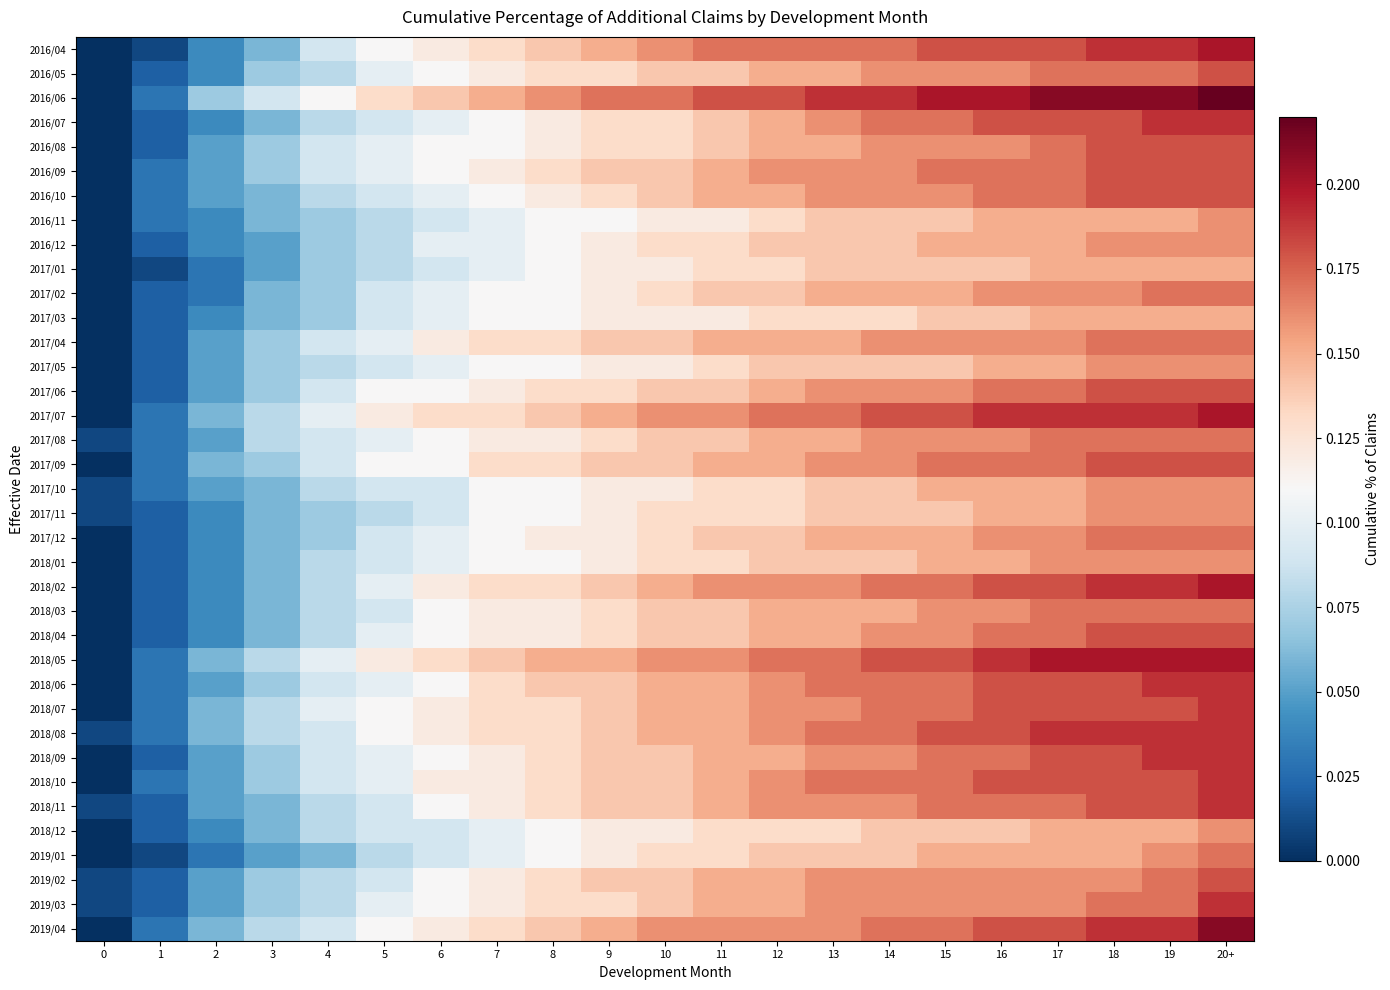

Reading left to right, extract all data points from this chart.

2016/04: 0=0.0	1=0.0	2=0.0	3=0.1	4=0.1	5=0.1	6=0.1	7=0.1	8=0.1	9=0.1	10=0.2	11=0.2	12=0.2	13=0.2	14=0.2	15=0.2	16=0.2	17=0.2	18=0.2	19=0.2	20+=0.2
2016/05: 0=0.0	1=0.0	2=0.0	3=0.1	4=0.1	5=0.1	6=0.1	7=0.1	8=0.1	9=0.1	10=0.1	11=0.1	12=0.1	13=0.1	14=0.2	15=0.2	16=0.2	17=0.2	18=0.2	19=0.2	20+=0.2
2016/06: 0=0.0	1=0.0	2=0.1	3=0.1	4=0.1	5=0.1	6=0.1	7=0.1	8=0.2	9=0.2	10=0.2	11=0.2	12=0.2	13=0.2	14=0.2	15=0.2	16=0.2	17=0.2	18=0.2	19=0.2	20+=0.2
2016/07: 0=0.0	1=0.0	2=0.0	3=0.1	4=0.1	5=0.1	6=0.1	7=0.1	8=0.1	9=0.1	10=0.1	11=0.1	12=0.1	13=0.2	14=0.2	15=0.2	16=0.2	17=0.2	18=0.2	19=0.2	20+=0.2
2016/08: 0=0.0	1=0.0	2=0.1	3=0.1	4=0.1	5=0.1	6=0.1	7=0.1	8=0.1	9=0.1	10=0.1	11=0.1	12=0.1	13=0.1	14=0.2	15=0.2	16=0.2	17=0.2	18=0.2	19=0.2	20+=0.2
2016/09: 0=0.0	1=0.0	2=0.1	3=0.1	4=0.1	5=0.1	6=0.1	7=0.1	8=0.1	9=0.1	10=0.1	11=0.1	12=0.2	13=0.2	14=0.2	15=0.2	16=0.2	17=0.2	18=0.2	19=0.2	20+=0.2
2016/10: 0=0.0	1=0.0	2=0.1	3=0.1	4=0.1	5=0.1	6=0.1	7=0.1	8=0.1	9=0.1	10=0.1	11=0.1	12=0.1	13=0.2	14=0.2	15=0.2	16=0.2	17=0.2	18=0.2	19=0.2	20+=0.2
2016/11: 0=0.0	1=0.0	2=0.0	3=0.1	4=0.1	5=0.1	6=0.1	7=0.1	8=0.1	9=0.1	10=0.1	11=0.1	12=0.1	13=0.1	14=0.1	15=0.1	16=0.1	17=0.1	18=0.1	19=0.1	20+=0.2
2016/12: 0=0.0	1=0.0	2=0.0	3=0.1	4=0.1	5=0.1	6=0.1	7=0.1	8=0.1	9=0.1	10=0.1	11=0.1	12=0.1	13=0.1	14=0.1	15=0.1	16=0.1	17=0.1	18=0.2	19=0.2	20+=0.2
2017/01: 0=0.0	1=0.0	2=0.0	3=0.1	4=0.1	5=0.1	6=0.1	7=0.1	8=0.1	9=0.1	10=0.1	11=0.1	12=0.1	13=0.1	14=0.1	15=0.1	16=0.1	17=0.1	18=0.1	19=0.1	20+=0.1
2017/02: 0=0.0	1=0.0	2=0.0	3=0.1	4=0.1	5=0.1	6=0.1	7=0.1	8=0.1	9=0.1	10=0.1	11=0.1	12=0.1	13=0.1	14=0.1	15=0.1	16=0.2	17=0.2	18=0.2	19=0.2	20+=0.2
2017/03: 0=0.0	1=0.0	2=0.0	3=0.1	4=0.1	5=0.1	6=0.1	7=0.1	8=0.1	9=0.1	10=0.1	11=0.1	12=0.1	13=0.1	14=0.1	15=0.1	16=0.1	17=0.1	18=0.1	19=0.1	20+=0.1
2017/04: 0=0.0	1=0.0	2=0.1	3=0.1	4=0.1	5=0.1	6=0.1	7=0.1	8=0.1	9=0.1	10=0.1	11=0.1	12=0.1	13=0.1	14=0.2	15=0.2	16=0.2	17=0.2	18=0.2	19=0.2	20+=0.2
2017/05: 0=0.0	1=0.0	2=0.1	3=0.1	4=0.1	5=0.1	6=0.1	7=0.1	8=0.1	9=0.1	10=0.1	11=0.1	12=0.1	13=0.1	14=0.1	15=0.1	16=0.1	17=0.1	18=0.2	19=0.2	20+=0.2
2017/06: 0=0.0	1=0.0	2=0.1	3=0.1	4=0.1	5=0.1	6=0.1	7=0.1	8=0.1	9=0.1	10=0.1	11=0.1	12=0.1	13=0.2	14=0.2	15=0.2	16=0.2	17=0.2	18=0.2	19=0.2	20+=0.2
2017/07: 0=0.0	1=0.0	2=0.1	3=0.1	4=0.1	5=0.1	6=0.1	7=0.1	8=0.1	9=0.1	10=0.2	11=0.2	12=0.2	13=0.2	14=0.2	15=0.2	16=0.2	17=0.2	18=0.2	19=0.2	20+=0.2
2017/08: 0=0.0	1=0.0	2=0.1	3=0.1	4=0.1	5=0.1	6=0.1	7=0.1	8=0.1	9=0.1	10=0.1	11=0.1	12=0.1	13=0.1	14=0.2	15=0.2	16=0.2	17=0.2	18=0.2	19=0.2	20+=0.2
2017/09: 0=0.0	1=0.0	2=0.1	3=0.1	4=0.1	5=0.1	6=0.1	7=0.1	8=0.1	9=0.1	10=0.1	11=0.1	12=0.1	13=0.2	14=0.2	15=0.2	16=0.2	17=0.2	18=0.2	19=0.2	20+=0.2
2017/10: 0=0.0	1=0.0	2=0.1	3=0.1	4=0.1	5=0.1	6=0.1	7=0.1	8=0.1	9=0.1	10=0.1	11=0.1	12=0.1	13=0.1	14=0.1	15=0.1	16=0.1	17=0.1	18=0.2	19=0.2	20+=0.2
2017/11: 0=0.0	1=0.0	2=0.0	3=0.1	4=0.1	5=0.1	6=0.1	7=0.1	8=0.1	9=0.1	10=0.1	11=0.1	12=0.1	13=0.1	14=0.1	15=0.1	16=0.1	17=0.1	18=0.2	19=0.2	20+=0.2
2017/12: 0=0.0	1=0.0	2=0.0	3=0.1	4=0.1	5=0.1	6=0.1	7=0.1	8=0.1	9=0.1	10=0.1	11=0.1	12=0.1	13=0.1	14=0.1	15=0.1	16=0.2	17=0.2	18=0.2	19=0.2	20+=0.2
2018/01: 0=0.0	1=0.0	2=0.0	3=0.1	4=0.1	5=0.1	6=0.1	7=0.1	8=0.1	9=0.1	10=0.1	11=0.1	12=0.1	13=0.1	14=0.1	15=0.1	16=0.1	17=0.2	18=0.2	19=0.2	20+=0.2
2018/02: 0=0.0	1=0.0	2=0.0	3=0.1	4=0.1	5=0.1	6=0.1	7=0.1	8=0.1	9=0.1	10=0.1	11=0.2	12=0.2	13=0.2	14=0.2	15=0.2	16=0.2	17=0.2	18=0.2	19=0.2	20+=0.2
2018/03: 0=0.0	1=0.0	2=0.0	3=0.1	4=0.1	5=0.1	6=0.1	7=0.1	8=0.1	9=0.1	10=0.1	11=0.1	12=0.1	13=0.1	14=0.1	15=0.2	16=0.2	17=0.2	18=0.2	19=0.2	20+=0.2
2018/04: 0=0.0	1=0.0	2=0.0	3=0.1	4=0.1	5=0.1	6=0.1	7=0.1	8=0.1	9=0.1	10=0.1	11=0.1	12=0.1	13=0.1	14=0.2	15=0.2	16=0.2	17=0.2	18=0.2	19=0.2	20+=0.2
2018/05: 0=0.0	1=0.0	2=0.1	3=0.1	4=0.1	5=0.1	6=0.1	7=0.1	8=0.1	9=0.1	10=0.2	11=0.2	12=0.2	13=0.2	14=0.2	15=0.2	16=0.2	17=0.2	18=0.2	19=0.2	20+=0.2
2018/06: 0=0.0	1=0.0	2=0.1	3=0.1	4=0.1	5=0.1	6=0.1	7=0.1	8=0.1	9=0.1	10=0.1	11=0.1	12=0.2	13=0.2	14=0.2	15=0.2	16=0.2	17=0.2	18=0.2	19=0.2	20+=0.2
2018/07: 0=0.0	1=0.0	2=0.1	3=0.1	4=0.1	5=0.1	6=0.1	7=0.1	8=0.1	9=0.1	10=0.1	11=0.1	12=0.2	13=0.2	14=0.2	15=0.2	16=0.2	17=0.2	18=0.2	19=0.2	20+=0.2
2018/08: 0=0.0	1=0.0	2=0.1	3=0.1	4=0.1	5=0.1	6=0.1	7=0.1	8=0.1	9=0.1	10=0.1	11=0.1	12=0.2	13=0.2	14=0.2	15=0.2	16=0.2	17=0.2	18=0.2	19=0.2	20+=0.2
2018/09: 0=0.0	1=0.0	2=0.1	3=0.1	4=0.1	5=0.1	6=0.1	7=0.1	8=0.1	9=0.1	10=0.1	11=0.1	12=0.1	13=0.2	14=0.2	15=0.2	16=0.2	17=0.2	18=0.2	19=0.2	20+=0.2
2018/10: 0=0.0	1=0.0	2=0.1	3=0.1	4=0.1	5=0.1	6=0.1	7=0.1	8=0.1	9=0.1	10=0.1	11=0.1	12=0.2	13=0.2	14=0.2	15=0.2	16=0.2	17=0.2	18=0.2	19=0.2	20+=0.2
2018/11: 0=0.0	1=0.0	2=0.1	3=0.1	4=0.1	5=0.1	6=0.1	7=0.1	8=0.1	9=0.1	10=0.1	11=0.1	12=0.2	13=0.2	14=0.2	15=0.2	16=0.2	17=0.2	18=0.2	19=0.2	20+=0.2
2018/12: 0=0.0	1=0.0	2=0.0	3=0.1	4=0.1	5=0.1	6=0.1	7=0.1	8=0.1	9=0.1	10=0.1	11=0.1	12=0.1	13=0.1	14=0.1	15=0.1	16=0.1	17=0.1	18=0.1	19=0.1	20+=0.2
2019/01: 0=0.0	1=0.0	2=0.0	3=0.1	4=0.1	5=0.1	6=0.1	7=0.1	8=0.1	9=0.1	10=0.1	11=0.1	12=0.1	13=0.1	14=0.1	15=0.1	16=0.1	17=0.1	18=0.1	19=0.2	20+=0.2
2019/02: 0=0.0	1=0.0	2=0.1	3=0.1	4=0.1	5=0.1	6=0.1	7=0.1	8=0.1	9=0.1	10=0.1	11=0.1	12=0.1	13=0.2	14=0.2	15=0.2	16=0.2	17=0.2	18=0.2	19=0.2	20+=0.2
2019/03: 0=0.0	1=0.0	2=0.1	3=0.1	4=0.1	5=0.1	6=0.1	7=0.1	8=0.1	9=0.1	10=0.1	11=0.1	12=0.1	13=0.2	14=0.2	15=0.2	16=0.2	17=0.2	18=0.2	19=0.2	20+=0.2
2019/04: 0=0.0	1=0.0	2=0.1	3=0.1	4=0.1	5=0.1	6=0.1	7=0.1	8=0.1	9=0.1	10=0.2	11=0.2	12=0.2	13=0.2	14=0.2	15=0.2	16=0.2	17=0.2	18=0.2	19=0.2	20+=0.2